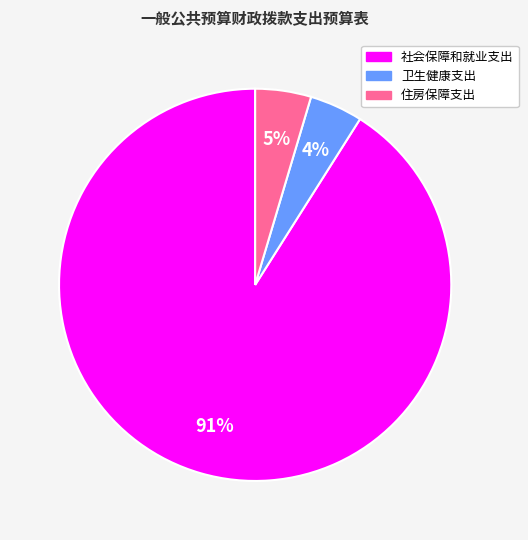

How many segments does this pie chart have?

3